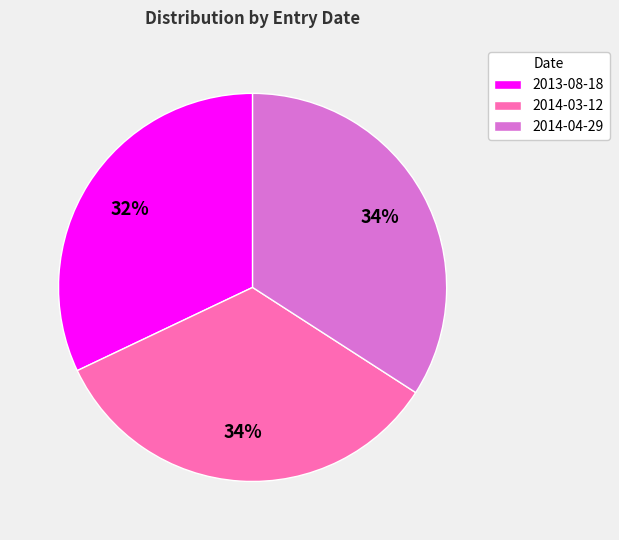

How many slices are in this pie chart?

3